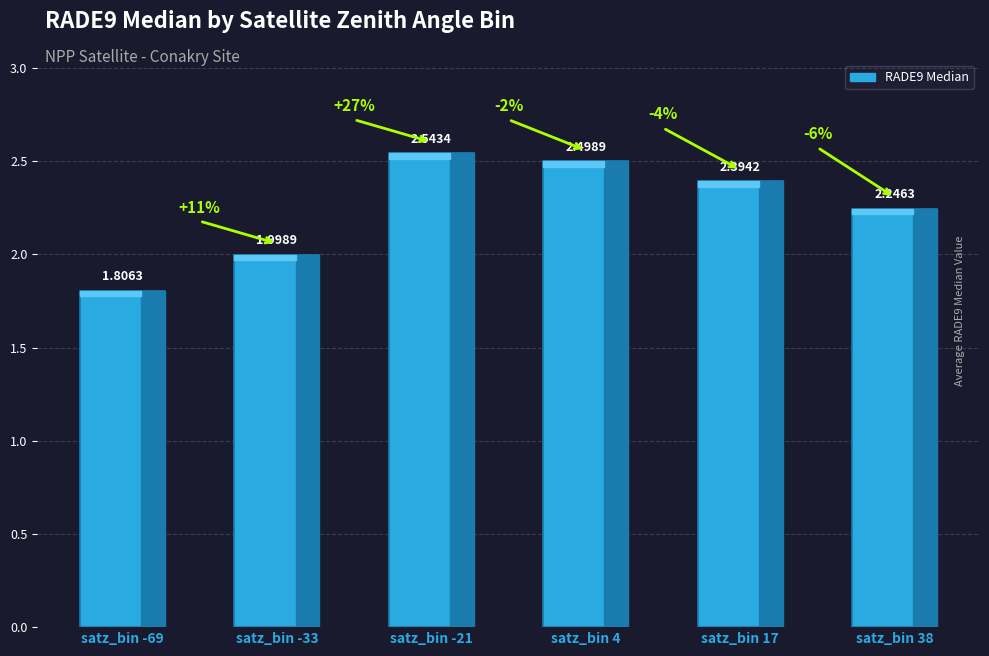

What is the difference between the maximum and minimum values?

0.7